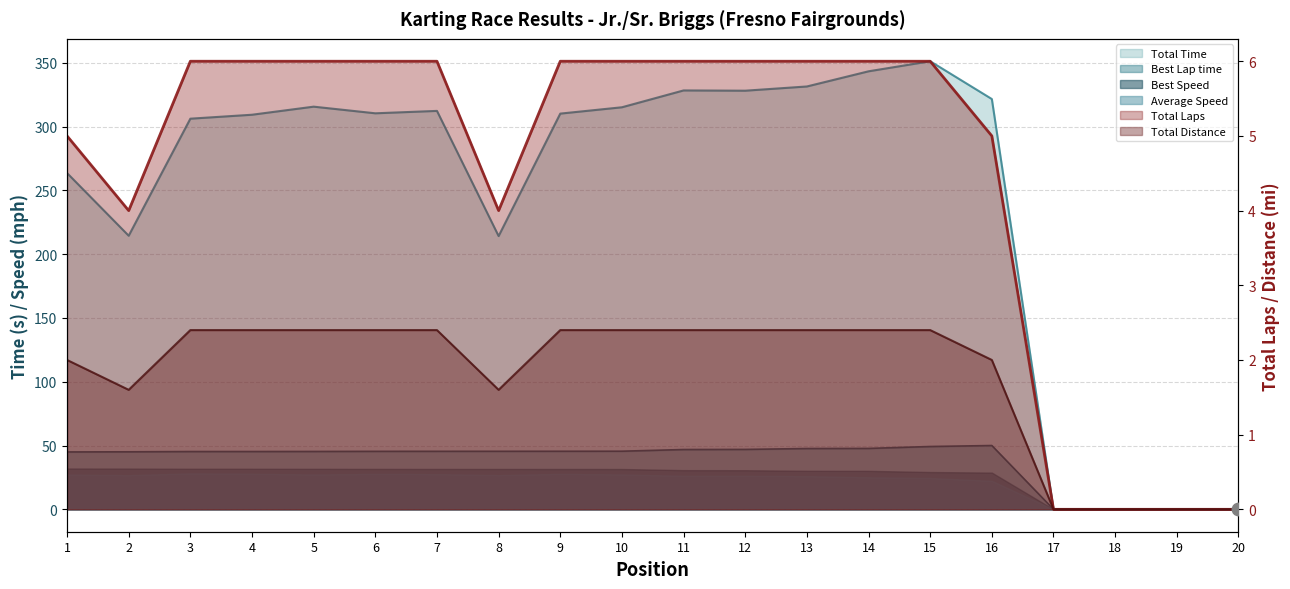

Is the value of Total Distance at 16 greater than the value of Total Time at 9?

No